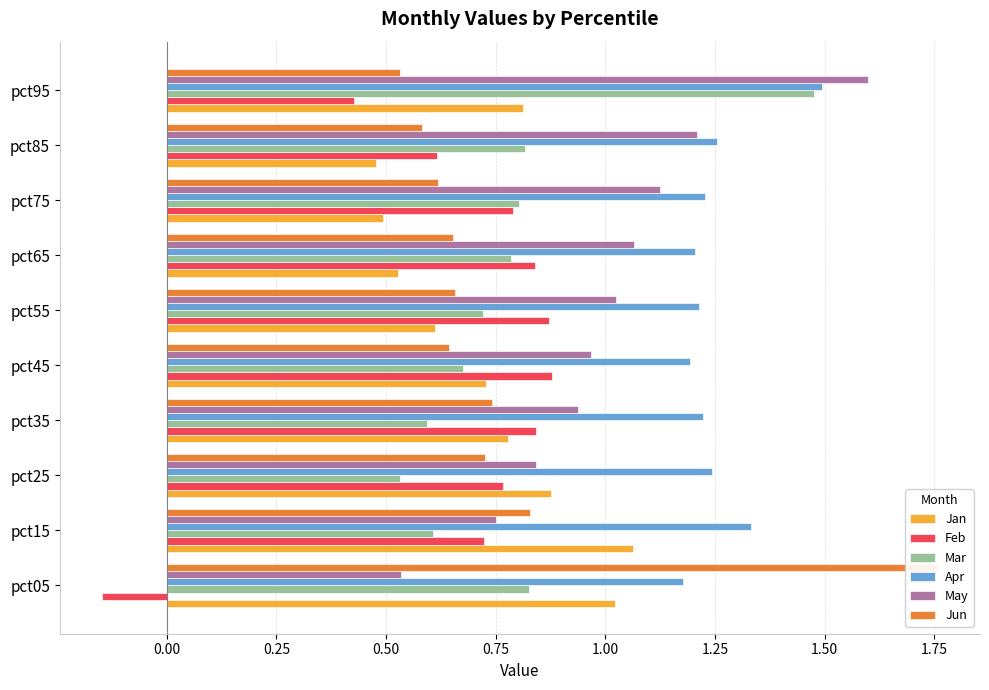

The Feb series shows 0.8 at pct65. True or false?

True